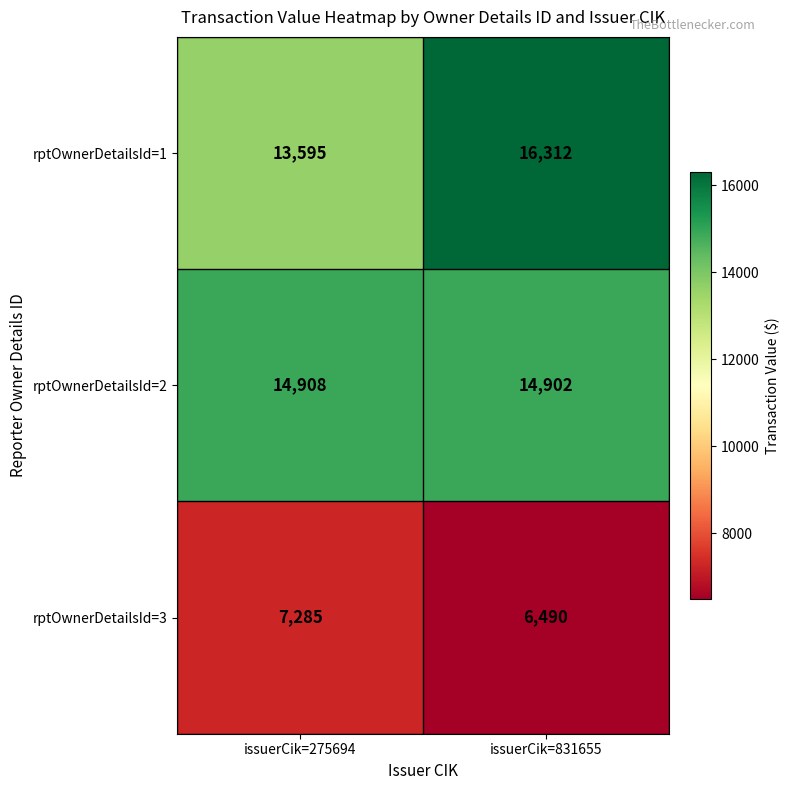

The rptOwnerDetailsId=3 series shows 7285 at issuerCik=275694. True or false?

True